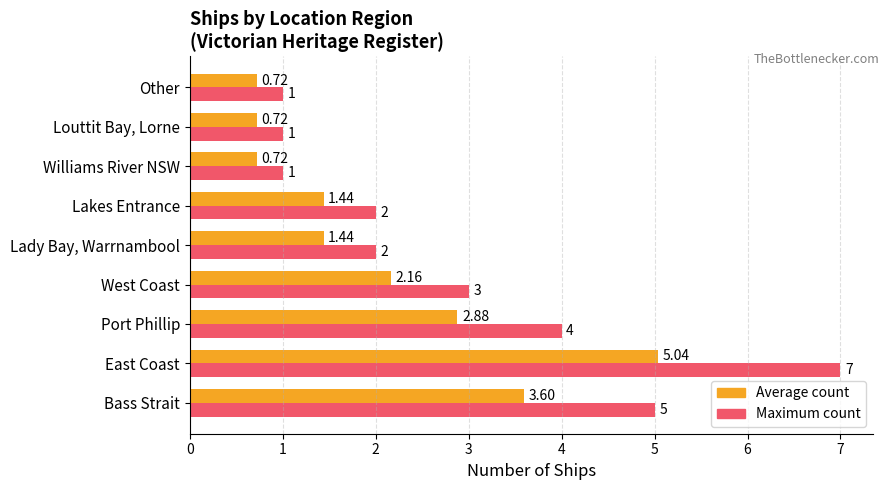

Which category has the highest value in the Average count series?

East Coast